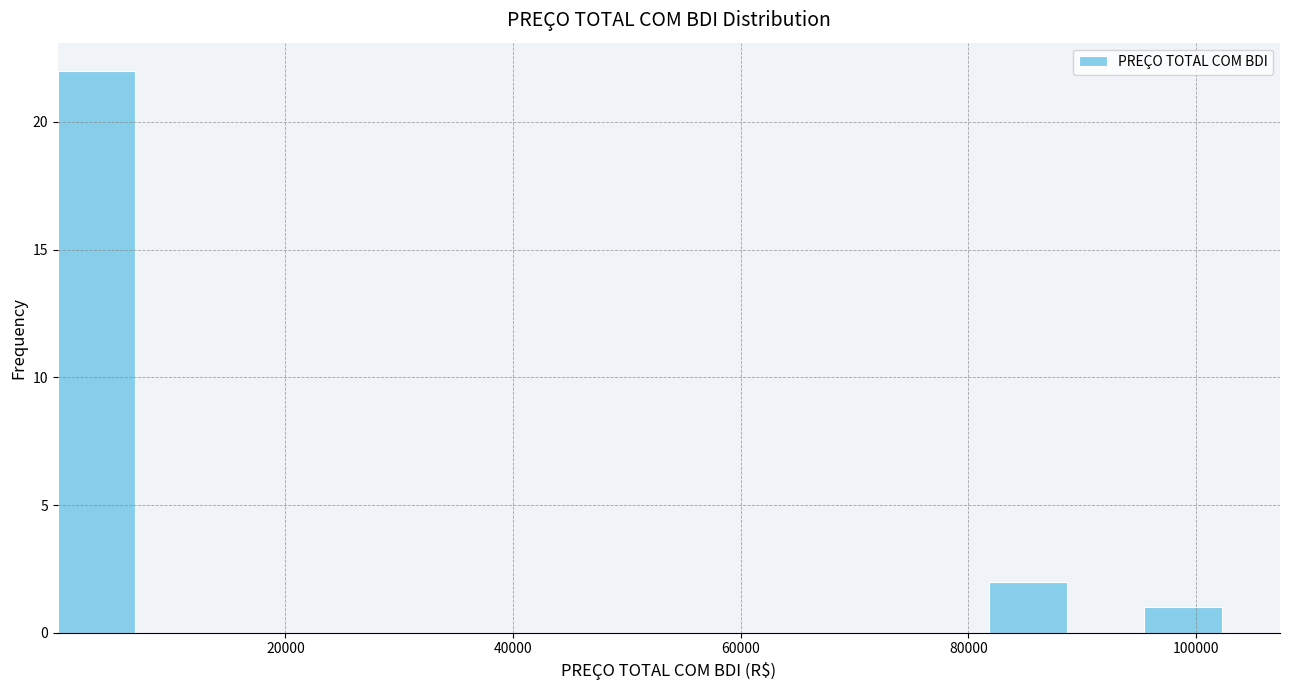

Around what value on the x-axis is the tallest bar? Give the approximate position of its centre, as read against the axis.

4000